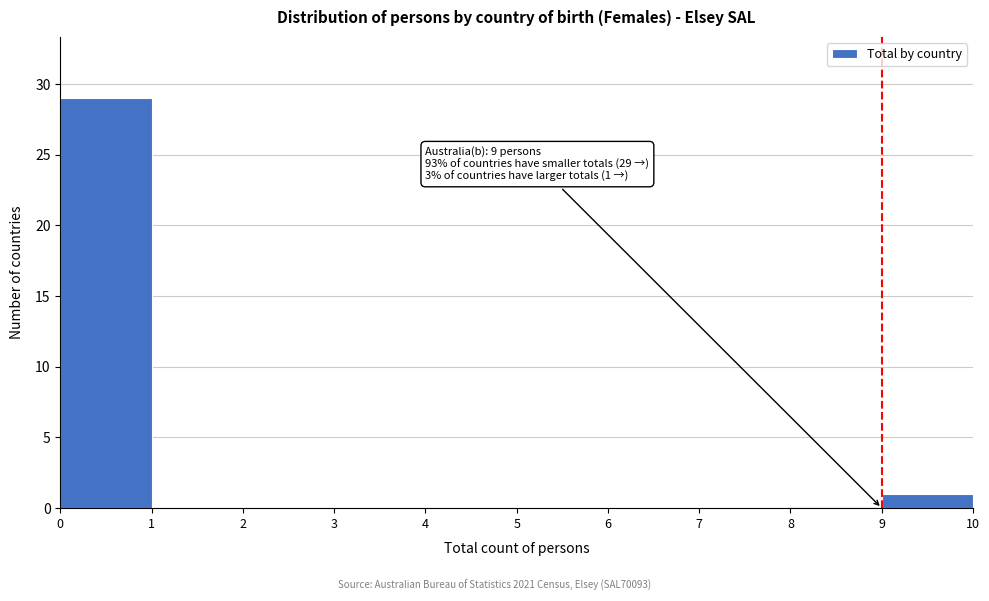

Which range on the x-axis has the tallest bar?

0 to 1